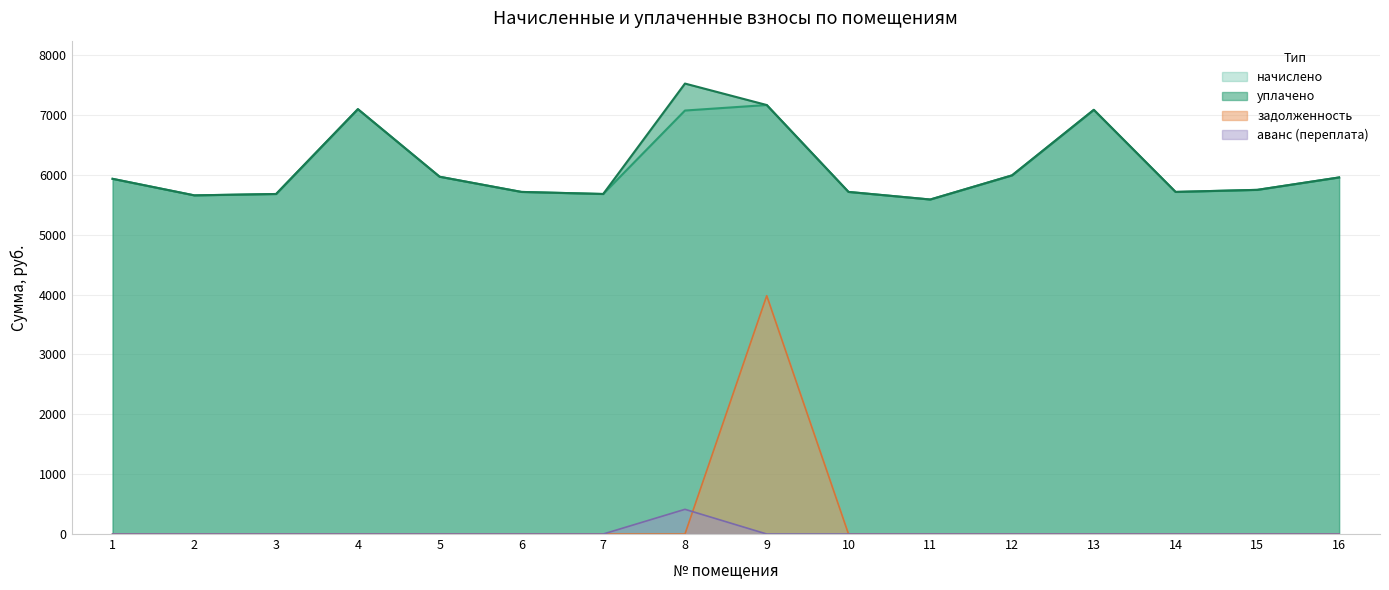

What is the value of the начислено point at the 5th from the left?

5967.4